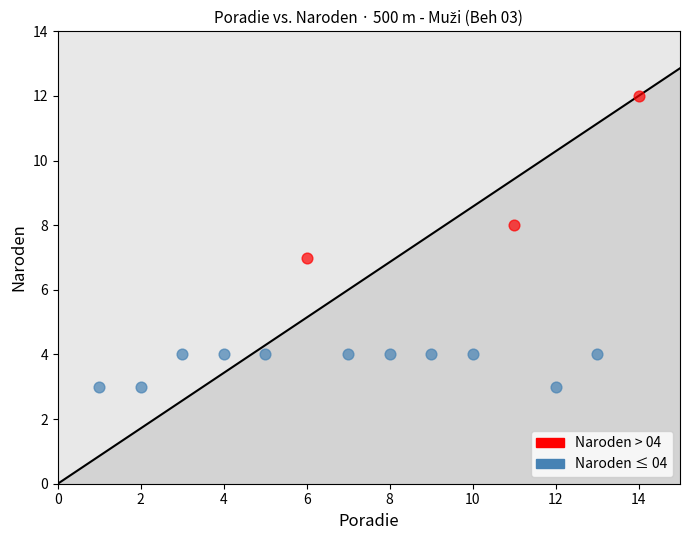

Which series reaches the minimum Y coordinate?

Naroden ≤ 04